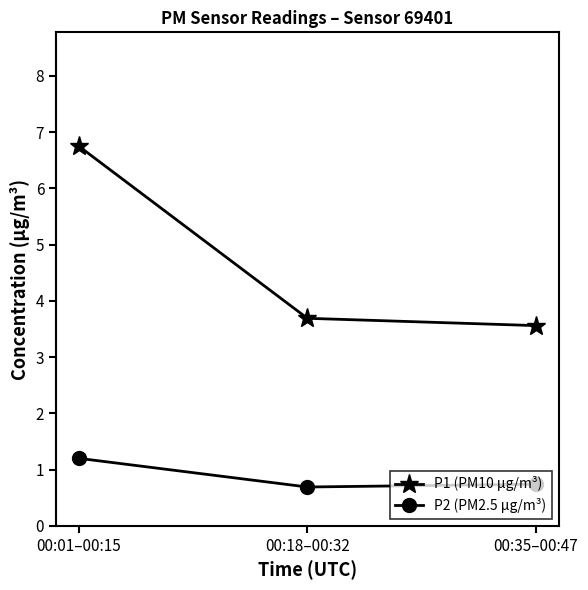

Reading left to right, transcribe all the data shown in this chart.

P1 (PM10 µg/m³): 00:01–00:15=6.8	00:18–00:32=3.7	00:35–00:47=3.6
P2 (PM2.5 µg/m³): 00:01–00:15=1.2	00:18–00:32=0.7	00:35–00:47=0.7